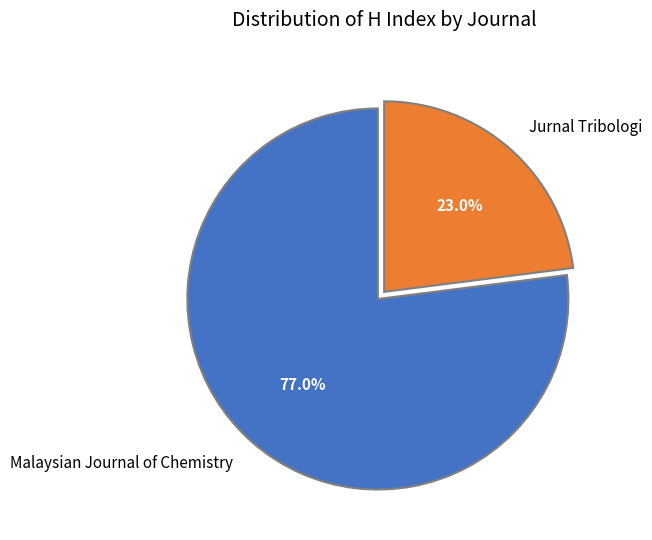

Approximately how many times larger is the value at Jurnal Tribologi compared to Malaysian Journal of Chemistry?

0.3